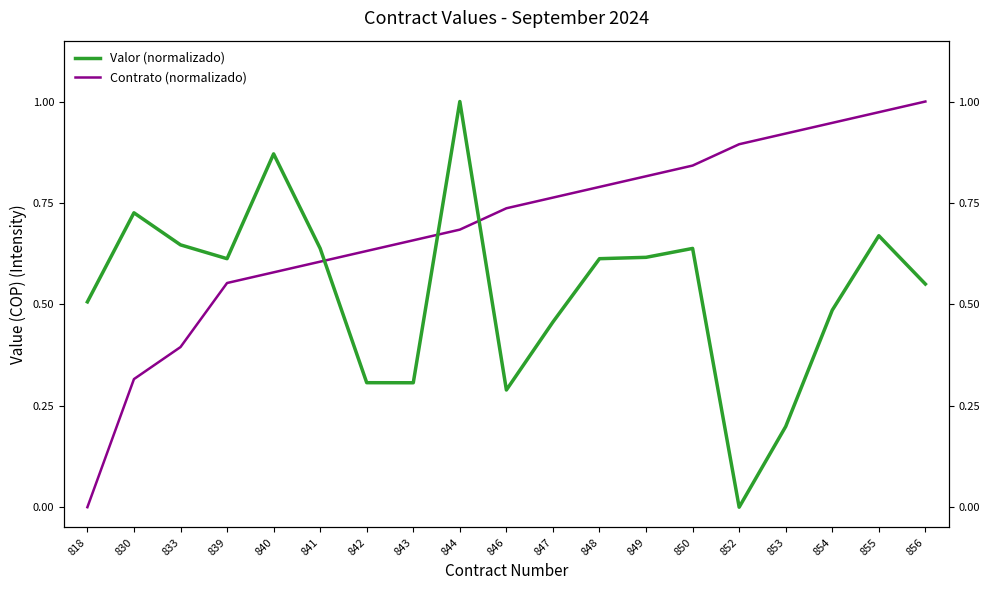

Reading left to right, what are all the values shown in this chart?

Valor (normalizado): 818=0.5	830=0.7	833=0.6	839=0.6	840=0.9	841=0.6	842=0.3	843=0.3	844=1.0	846=0.3	847=0.5	848=0.6	849=0.6	850=0.6	852=0.0	853=0.2	854=0.5	855=0.7	856=0.6
Contrato (normalizado): 818=0.0	830=0.3	833=0.4	839=0.6	840=0.6	841=0.6	842=0.6	843=0.7	844=0.7	846=0.7	847=0.8	848=0.8	849=0.8	850=0.8	852=0.9	853=0.9	854=0.9	855=1.0	856=1.0